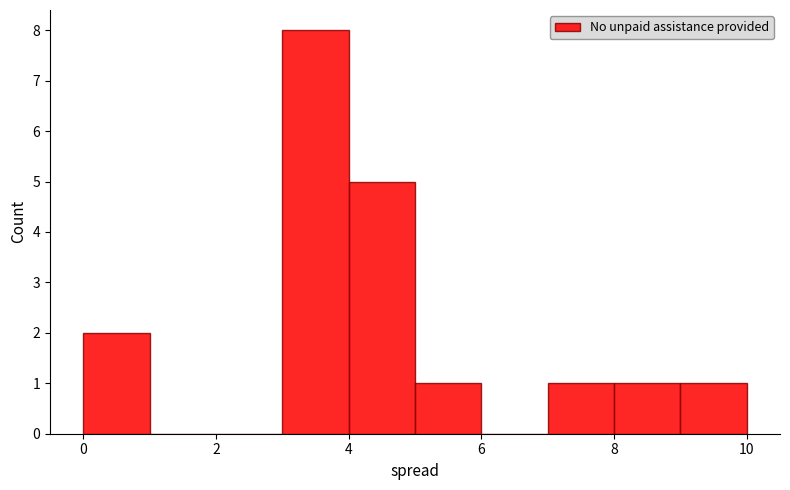

Reading left to right, list every bar in this chart as the range it spans on the x-axis followed by its height. The values are not printed on the chart, so give them approximately, as read against the axis.

0 to 1: 2
1 to 2: 0
2 to 3: 0
3 to 4: 8
4 to 5: 5
5 to 6: 1
6 to 7: 0
7 to 8: 1
8 to 9: 1
9 to 10: 1